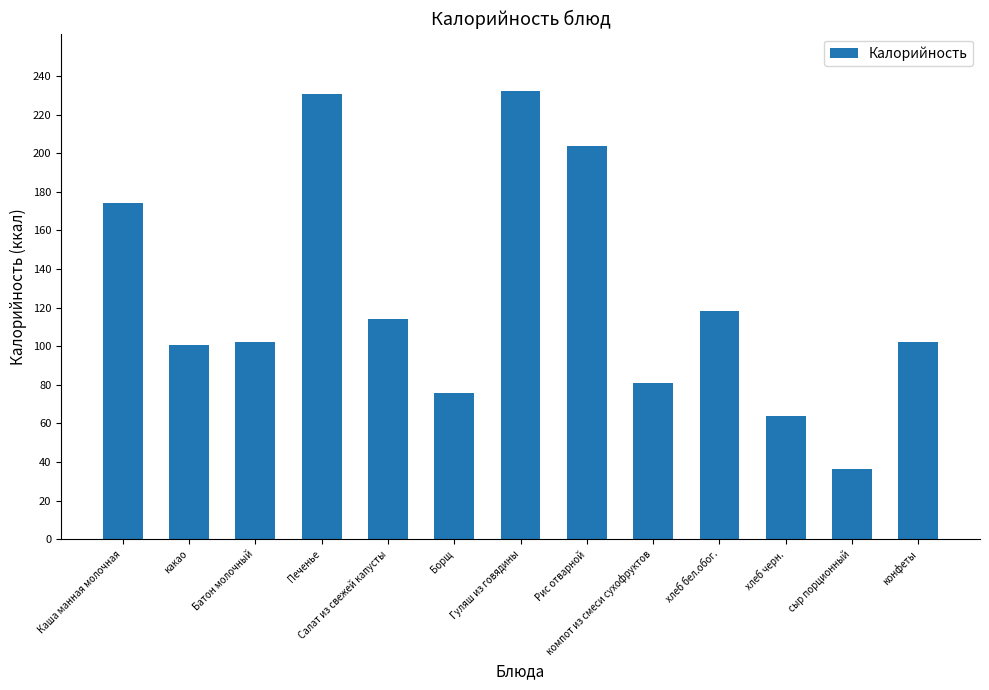

Is it true that the value at какао is 100.4?

True